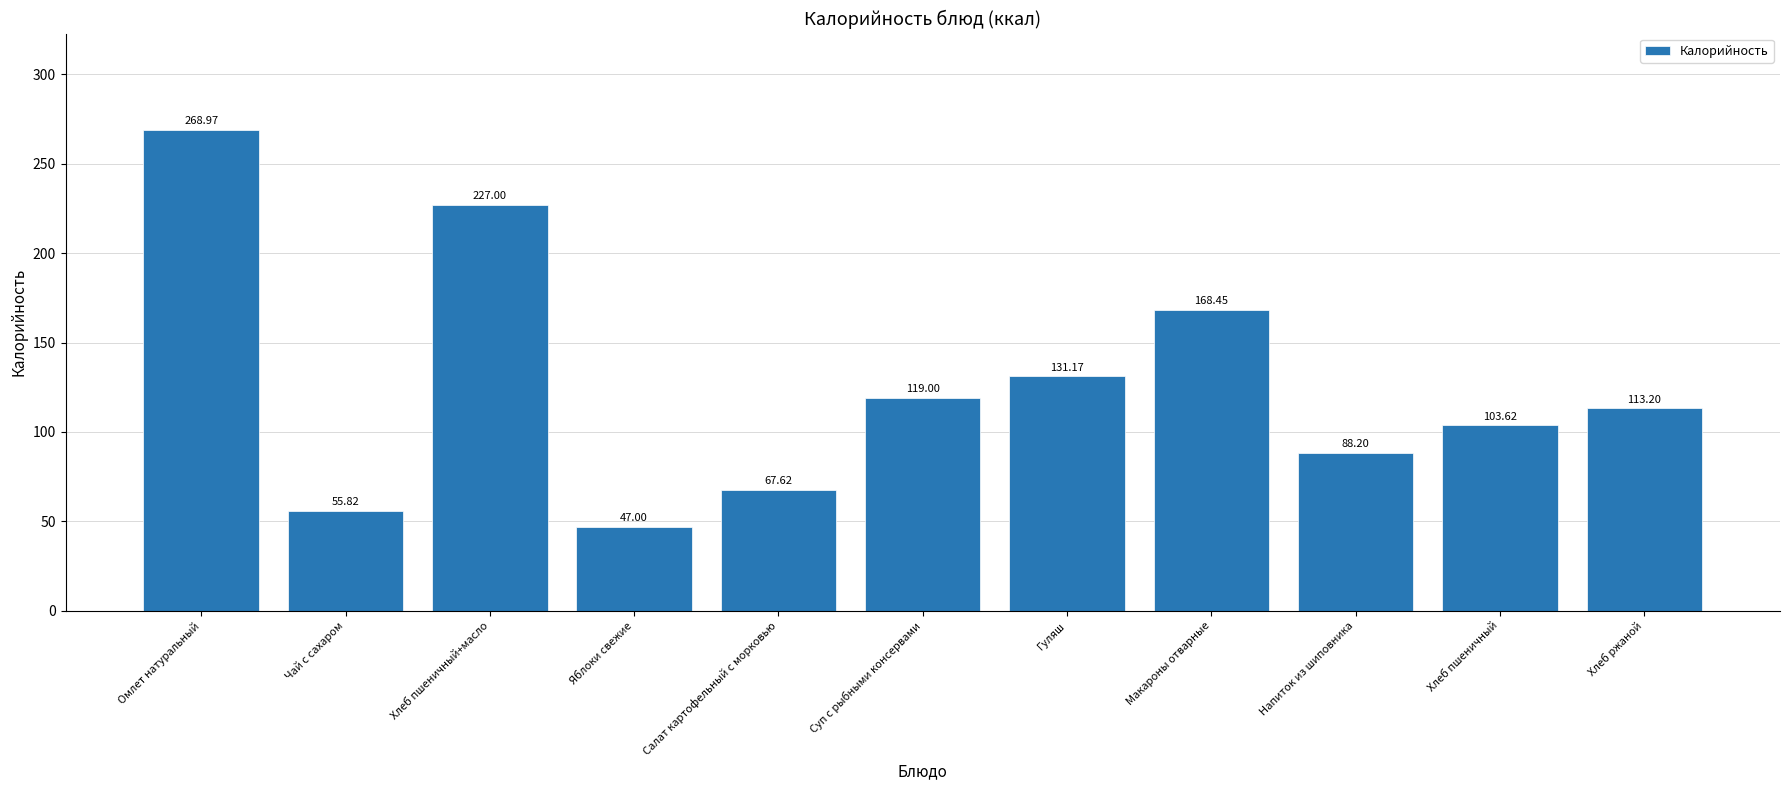

What position from the right is Хлеб ржаной?

1